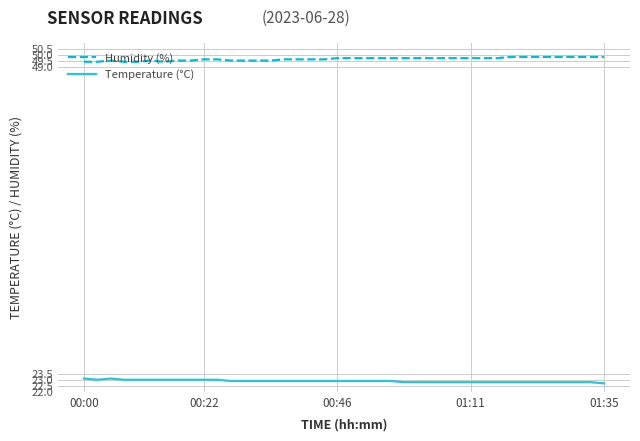

True or false: Humidity (%) and Temperature (°C) intersect in this chart.

False